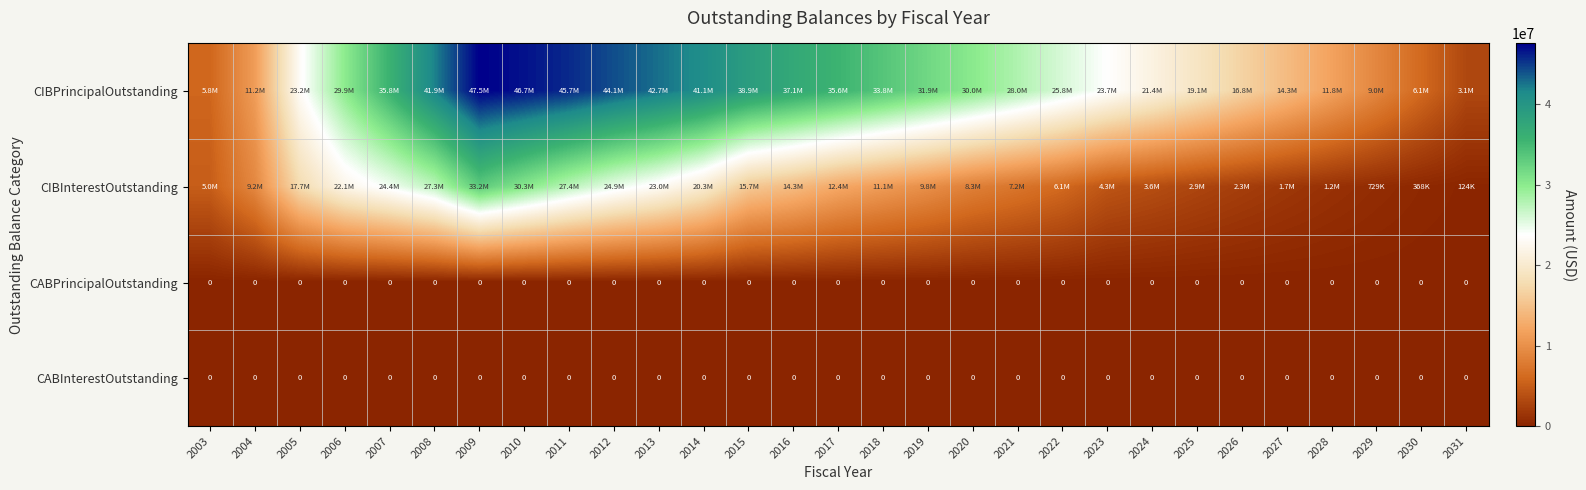

The CABInterestOutstanding series shows 0.0 at 2010. True or false?

True